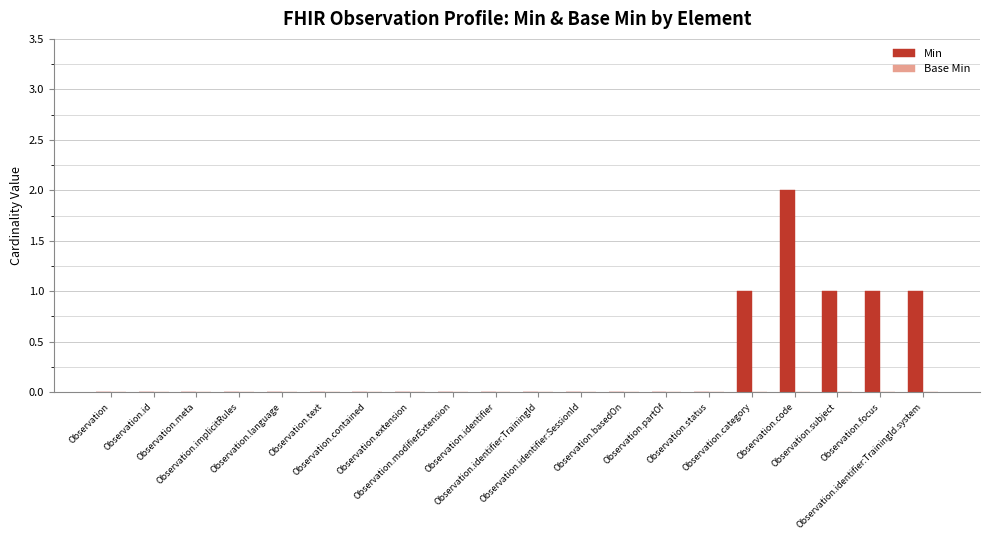

Count the number of categories in the chart.

20